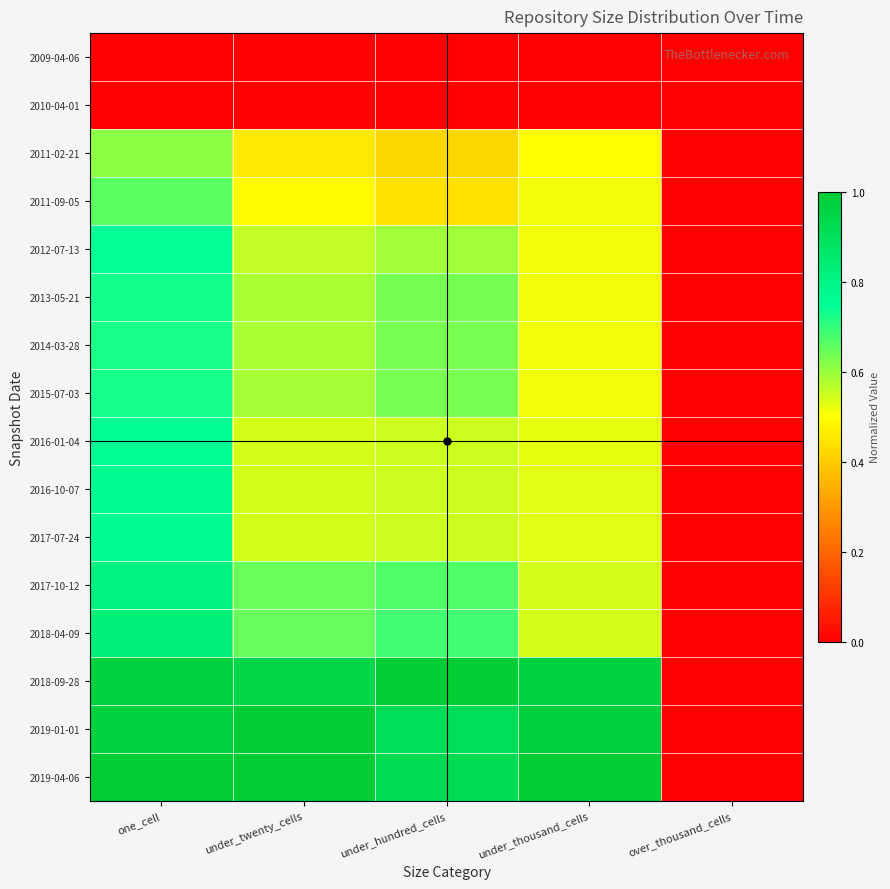

Reading left to right, extract all data points from this chart.

2009-04-06: one_cell=0.0	under_twenty_cells=0.0	under_hundred_cells=0.0	under_thousand_cells=0.0	over_thousand_cells=0.0
2010-04-01: one_cell=0.0	under_twenty_cells=0.0	under_hundred_cells=0.0	under_thousand_cells=0.0	over_thousand_cells=0.0
2011-02-21: one_cell=0.6	under_twenty_cells=0.5	under_hundred_cells=0.4	under_thousand_cells=0.5	over_thousand_cells=0.0
2011-09-05: one_cell=0.7	under_twenty_cells=0.5	under_hundred_cells=0.4	under_thousand_cells=0.5	over_thousand_cells=0.0
2012-07-13: one_cell=0.7	under_twenty_cells=0.6	under_hundred_cells=0.6	under_thousand_cells=0.5	over_thousand_cells=0.0
2013-05-21: one_cell=0.7	under_twenty_cells=0.6	under_hundred_cells=0.6	under_thousand_cells=0.5	over_thousand_cells=0.0
2014-03-28: one_cell=0.7	under_twenty_cells=0.6	under_hundred_cells=0.6	under_thousand_cells=0.5	over_thousand_cells=0.0
2015-07-03: one_cell=0.7	under_twenty_cells=0.6	under_hundred_cells=0.6	under_thousand_cells=0.5	over_thousand_cells=0.0
2016-01-04: one_cell=0.8	under_twenty_cells=0.5	under_hundred_cells=0.5	under_thousand_cells=0.5	over_thousand_cells=0.0
2016-10-07: one_cell=0.8	under_twenty_cells=0.5	under_hundred_cells=0.5	under_thousand_cells=0.5	over_thousand_cells=0.0
2017-07-24: one_cell=0.8	under_twenty_cells=0.5	under_hundred_cells=0.5	under_thousand_cells=0.5	over_thousand_cells=0.0
2017-10-12: one_cell=0.8	under_twenty_cells=0.6	under_hundred_cells=0.7	under_thousand_cells=0.5	over_thousand_cells=0.0
2018-04-09: one_cell=0.8	under_twenty_cells=0.6	under_hundred_cells=0.7	under_thousand_cells=0.5	over_thousand_cells=0.0
2018-09-28: one_cell=1.0	under_twenty_cells=0.9	under_hundred_cells=1.0	under_thousand_cells=1.0	over_thousand_cells=0.0
2019-01-01: one_cell=1.0	under_twenty_cells=1.0	under_hundred_cells=0.9	under_thousand_cells=1.0	over_thousand_cells=0.0
2019-04-06: one_cell=1.0	under_twenty_cells=1.0	under_hundred_cells=0.9	under_thousand_cells=1.0	over_thousand_cells=0.0